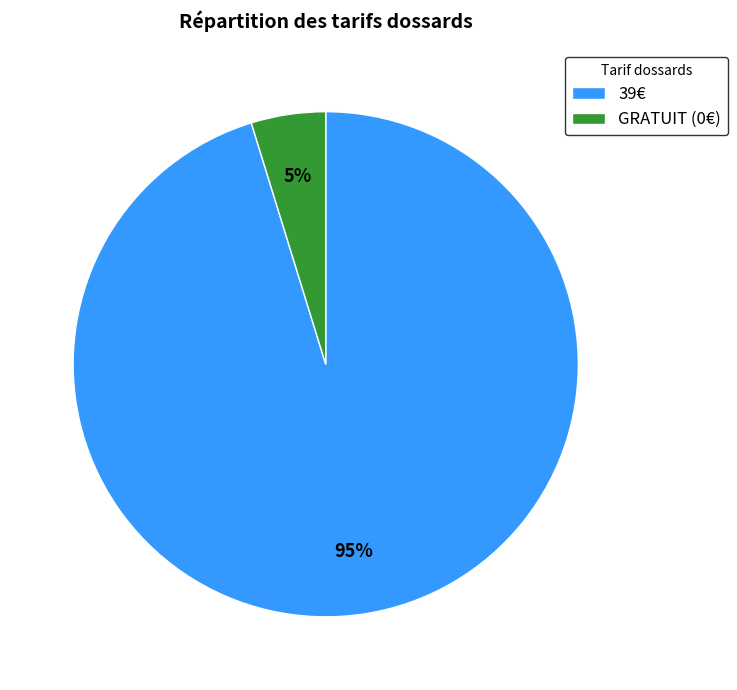

Is it true that GRATUIT (0€) is 5% of the pie?

True